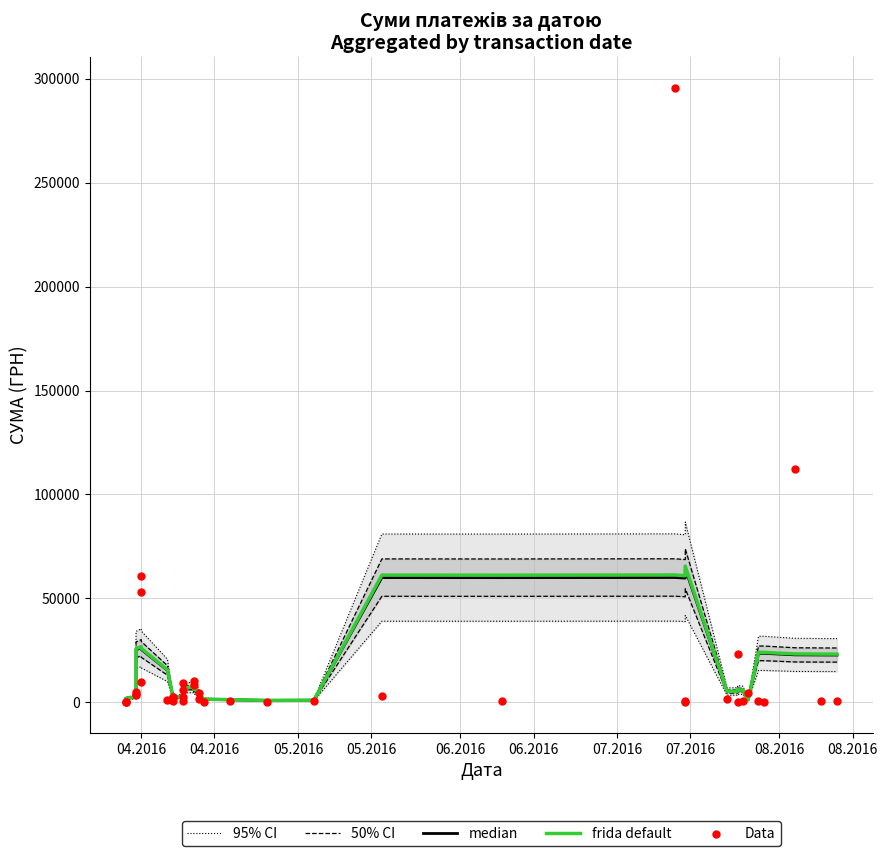

Which series reaches the maximum Y coordinate?

Data